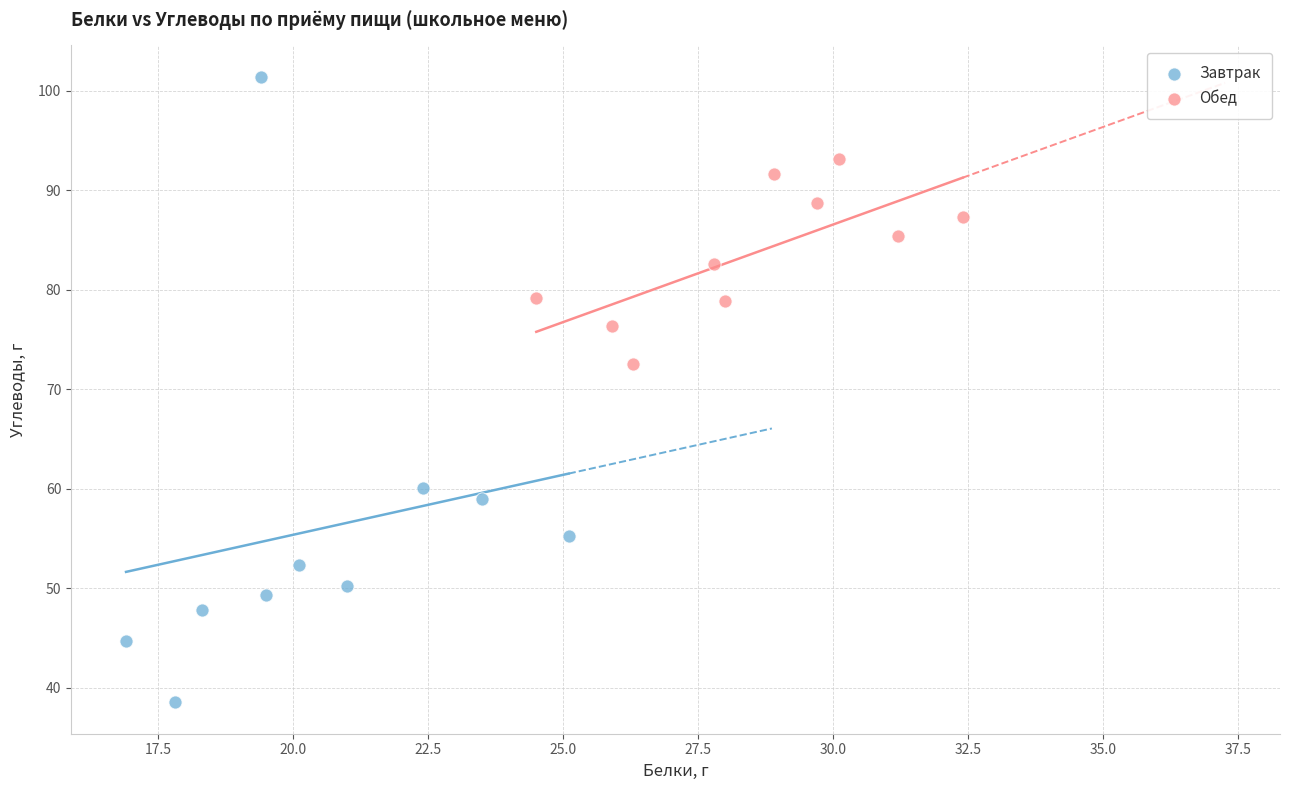

Which series contains the highest Y value?

Завтрак